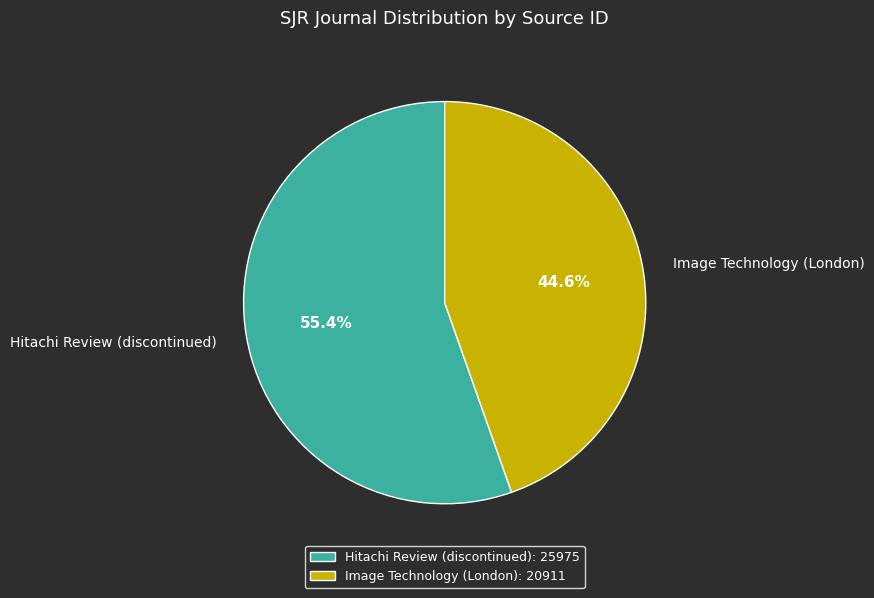

Between Hitachi Review (discontinued) and Image Technology (London), which is larger?

Hitachi Review (discontinued)